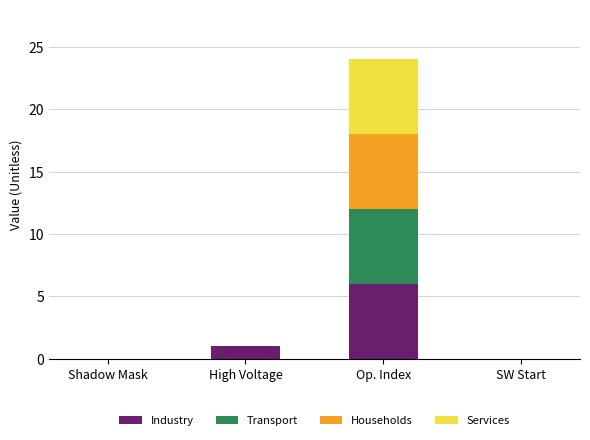

At which label is Industry closest to 3?

High Voltage